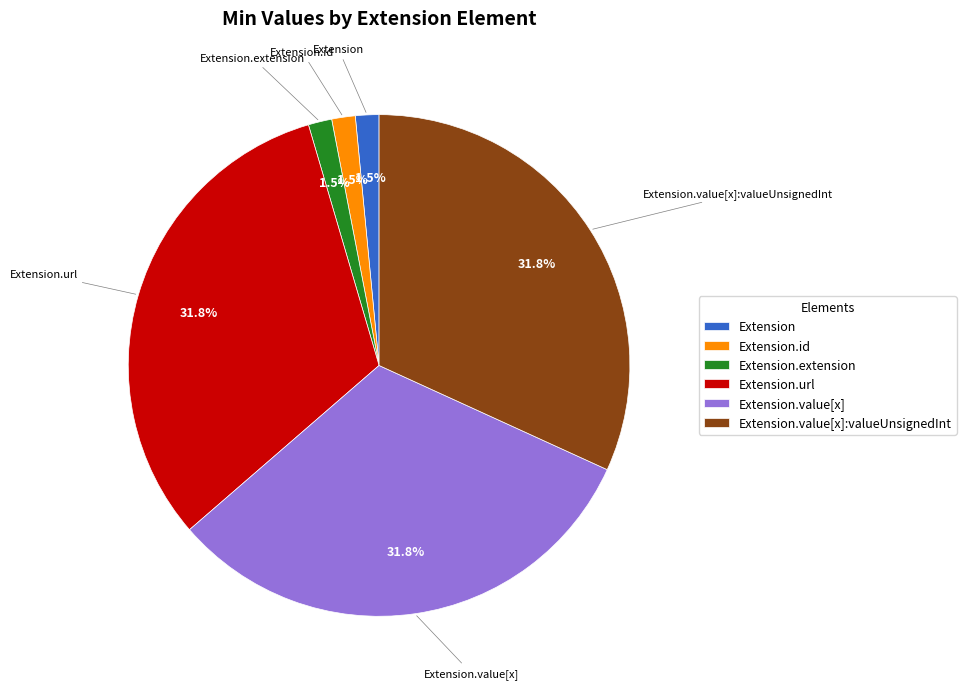

Does Extension.url account for over 50% of the chart?

No